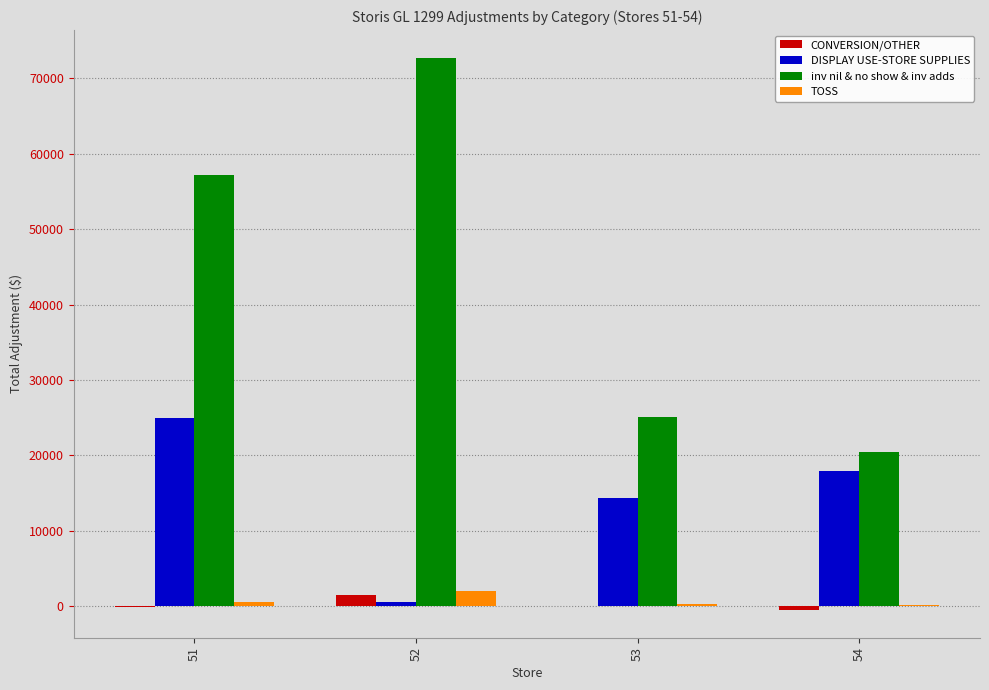

What is the sum of all DISPLAY USE-STORE SUPPLIES values?

57875.9